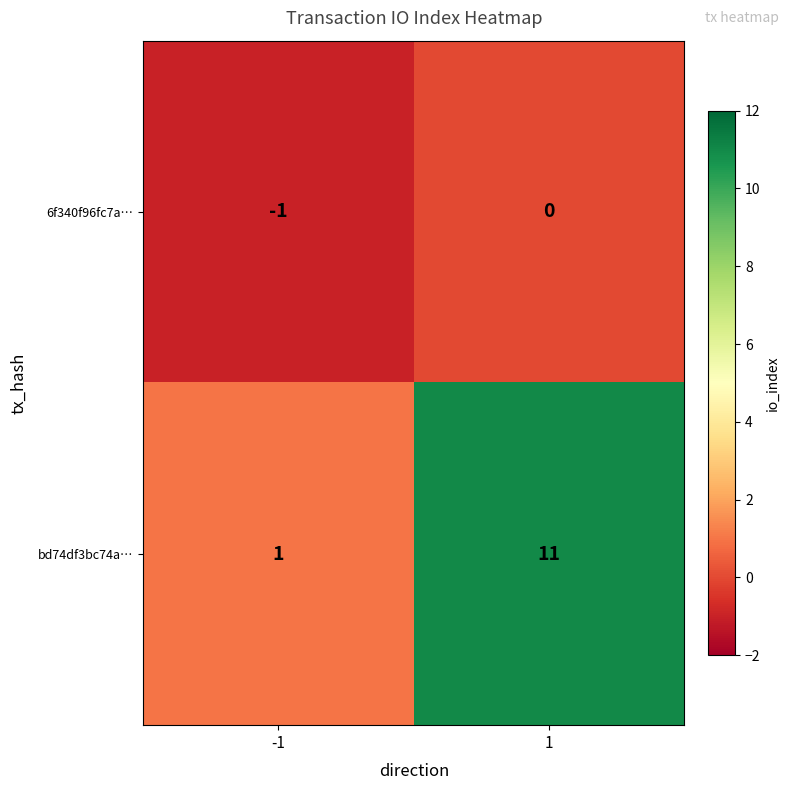

What is the minimum value shown in the chart?

-1